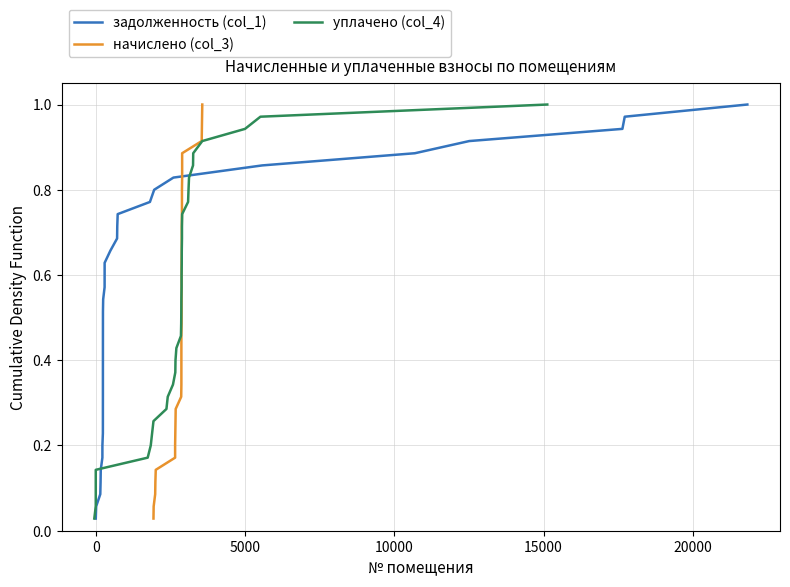

Count the number of data series in this chart.

3